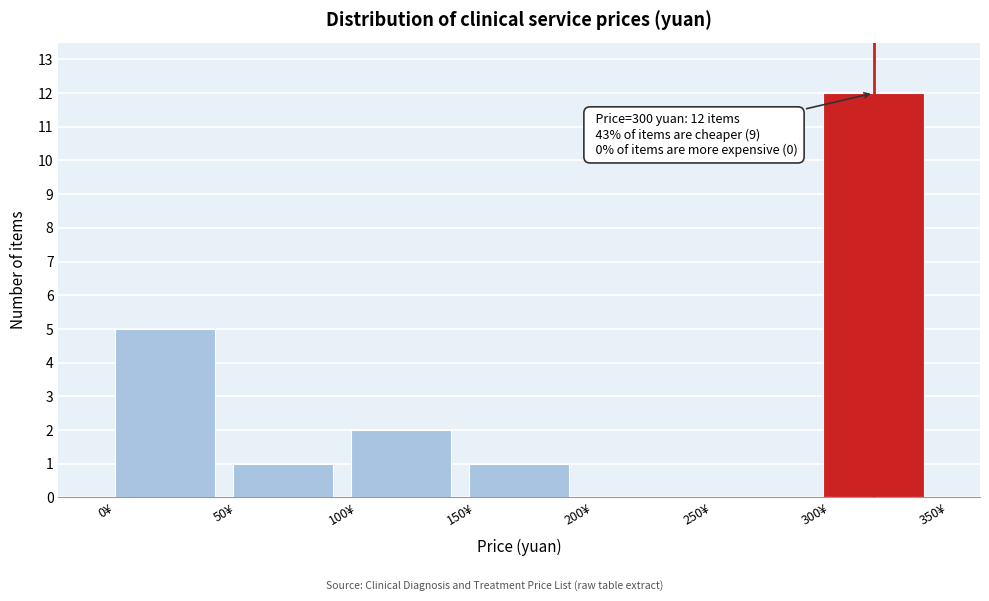

Over which range of the x-axis is the bar tallest?

300 to 350